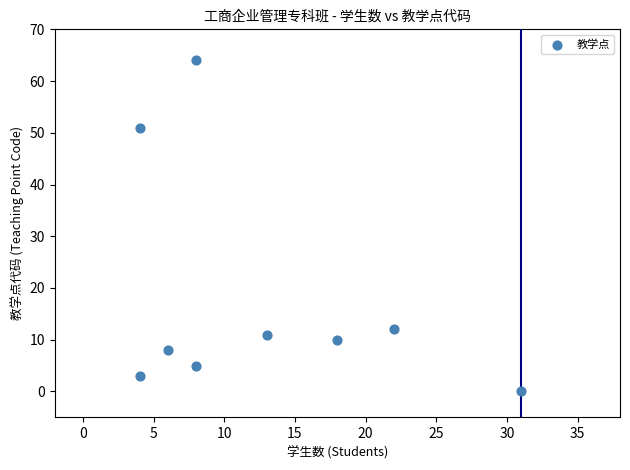

What Y value in the scatter plot is closest to 32?

51